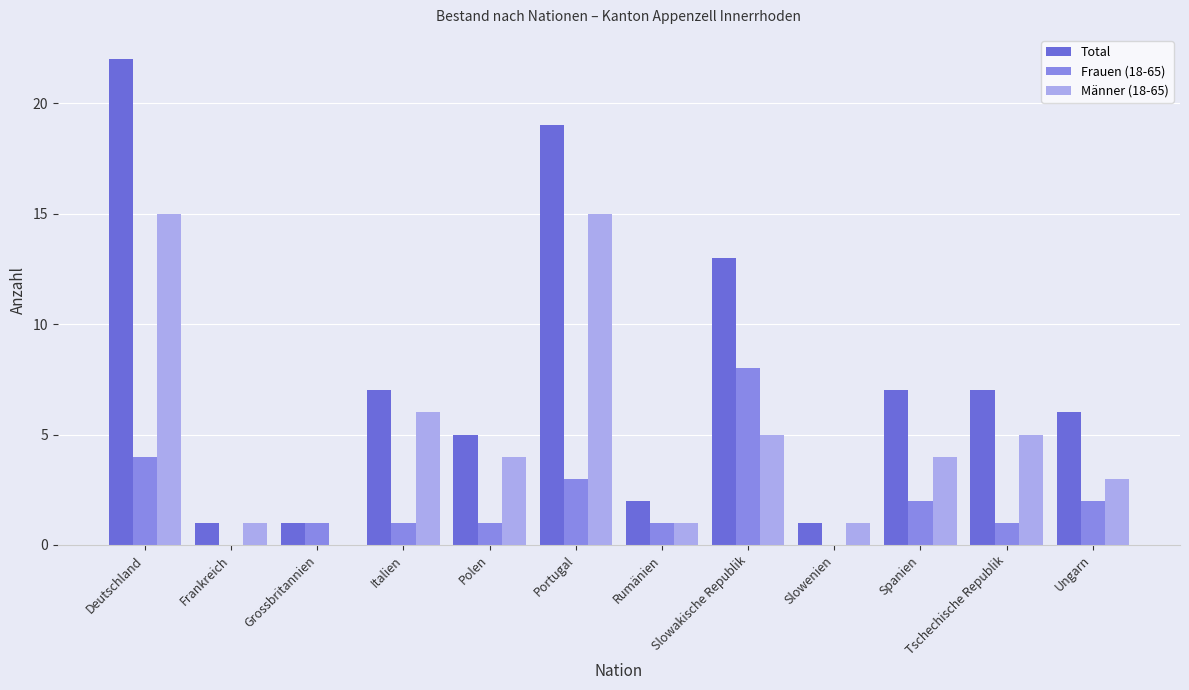

True or false: Total has a value of 1 at Frankreich.

True